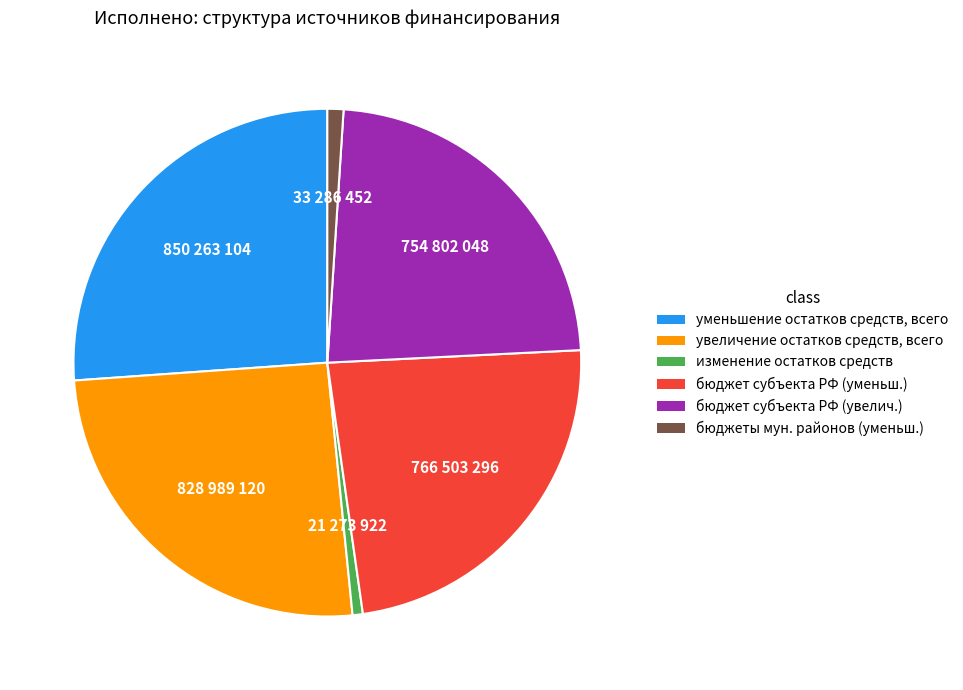

Is there a majority slice in this chart?

No